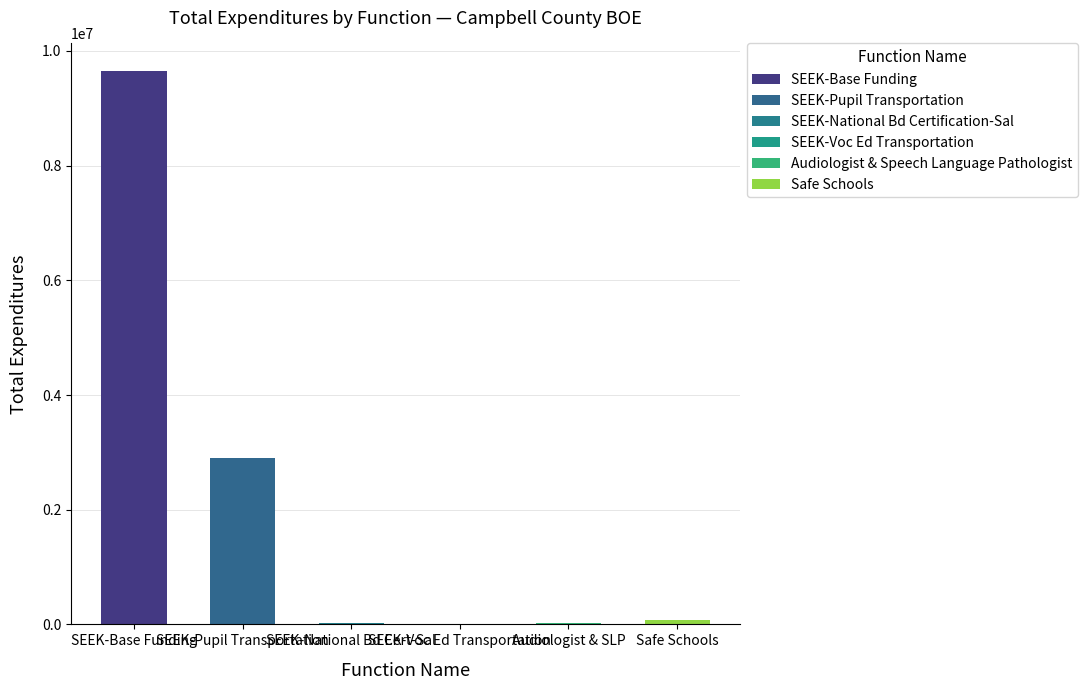

Count the number of categories in the chart.

6